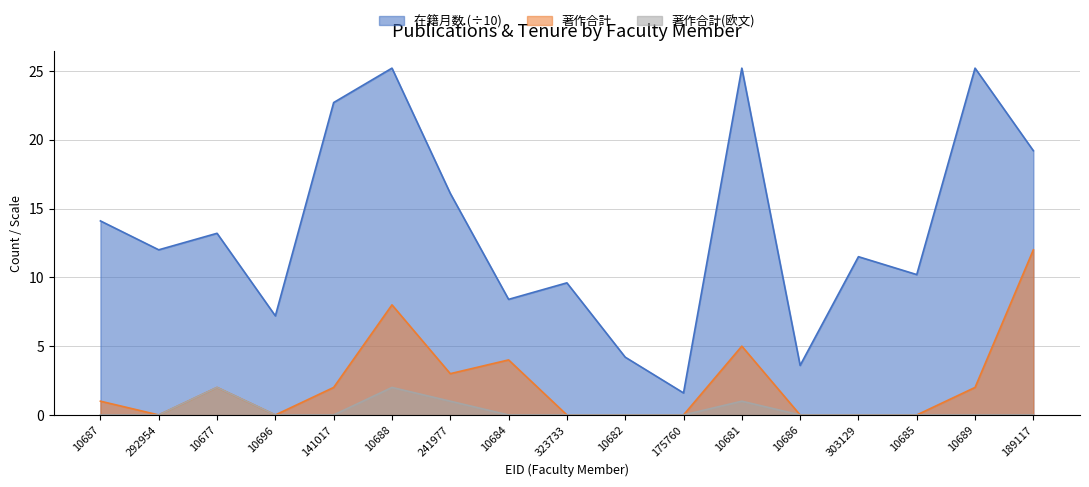

How many interior local peaks does the 在籍月数 series have?

6